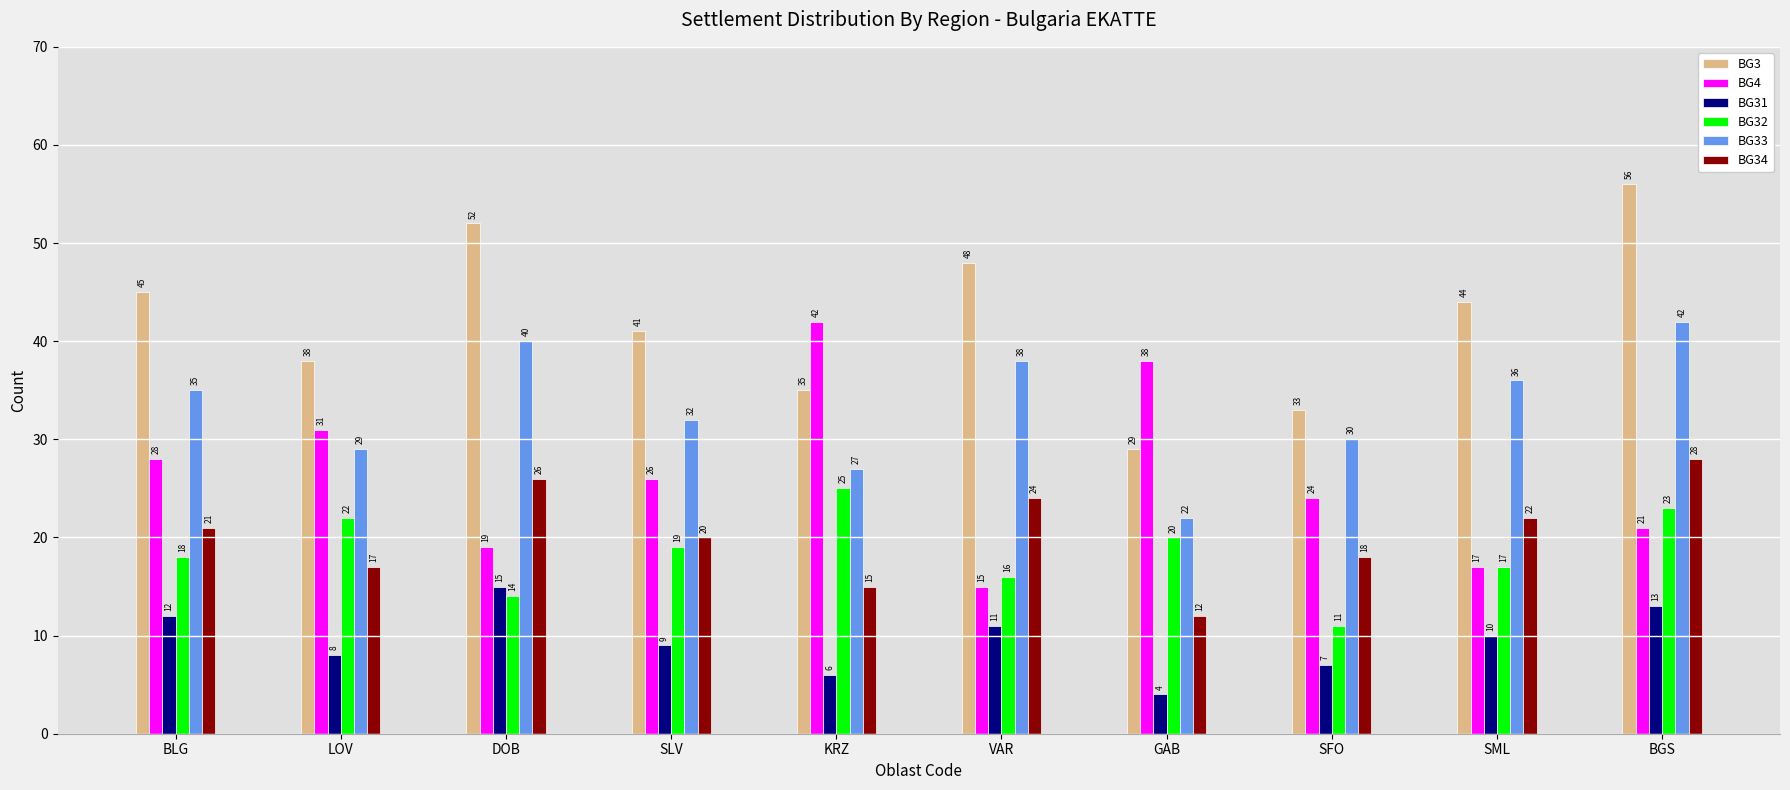

Is the value of BG34 at LOV greater than the value of BG33 at KRZ?

No